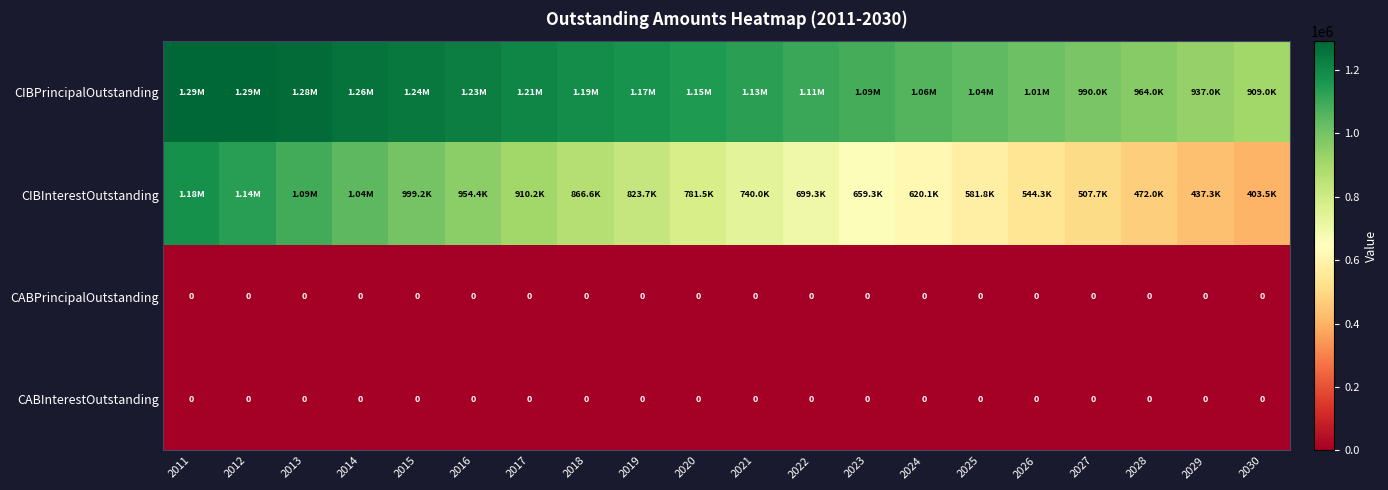

How many distinct data groups are displayed?

4